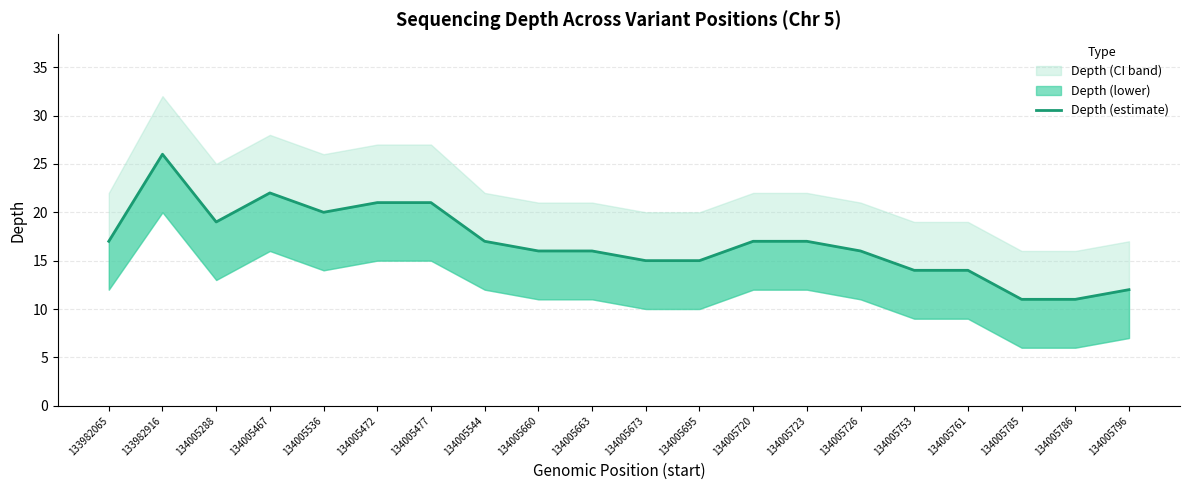

What is the change in value from 134005472 to 134005695?

-6